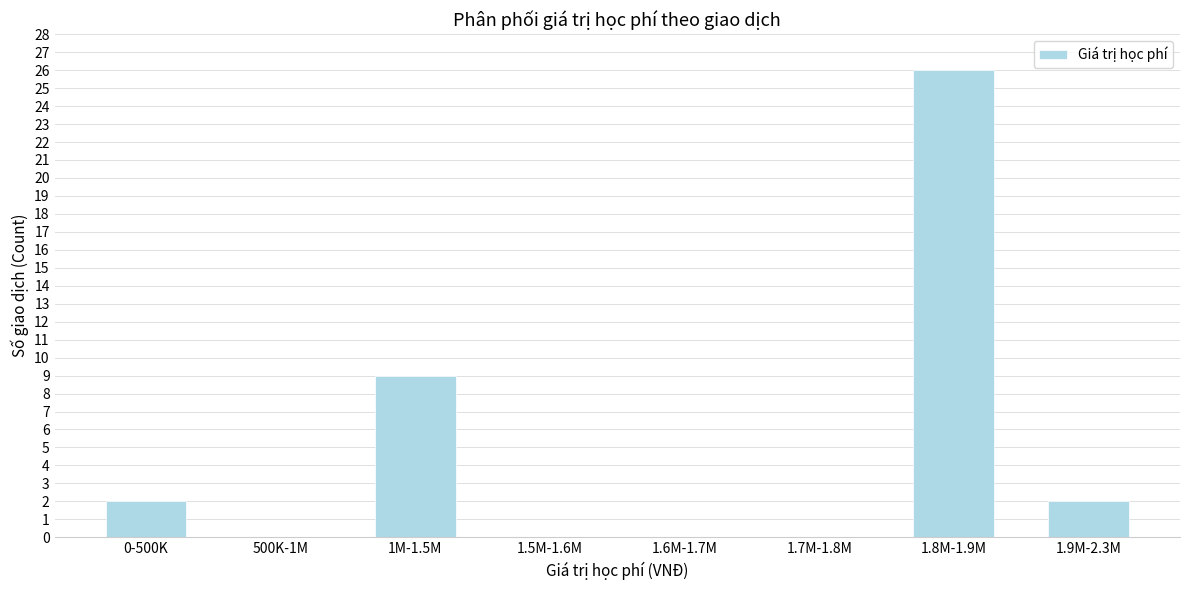

Reading left to right, transcribe all the data shown in this chart.

0-500K=2	500K-1M=0	1M-1.5M=9	1.5M-1.6M=0	1.6M-1.7M=0	1.7M-1.8M=0	1.8M-1.9M=26	1.9M-2.3M=2